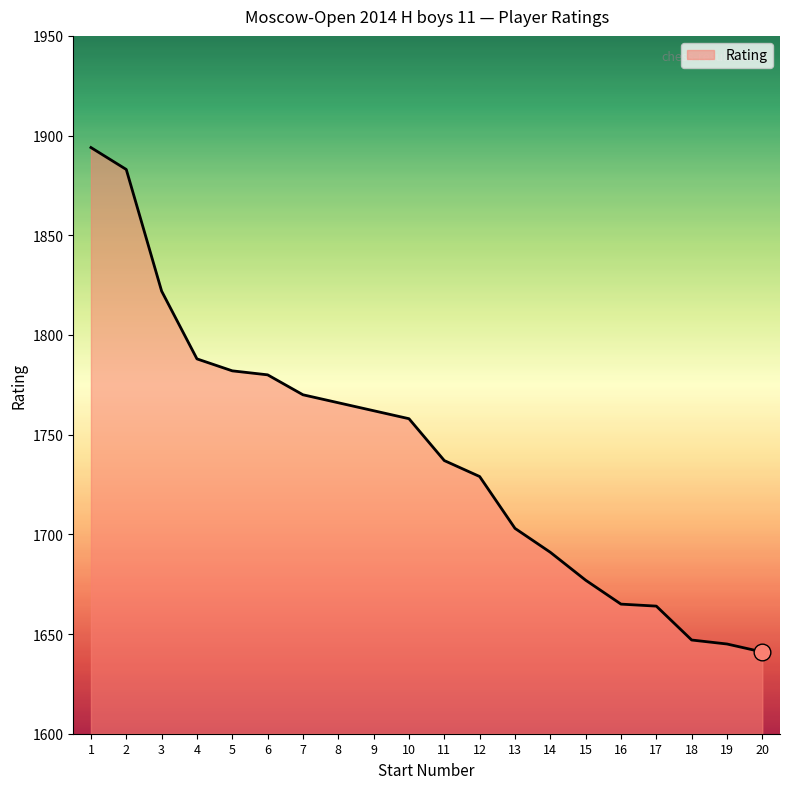

The chart shows a value of 1703 at 13. True or false?

True